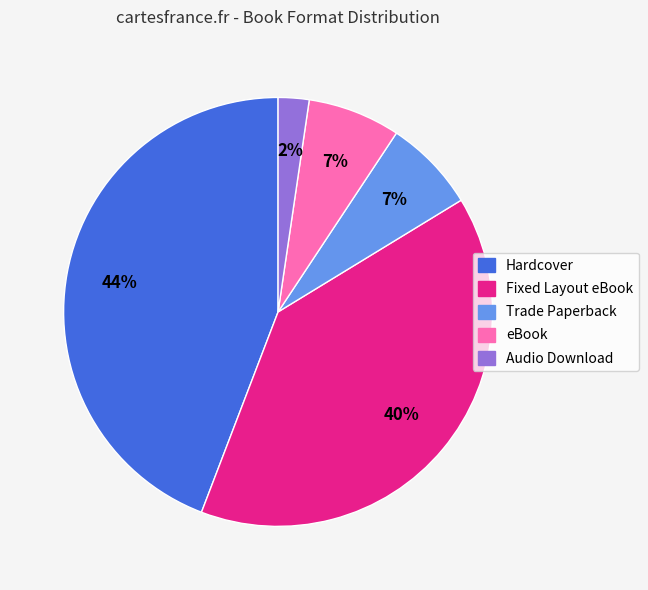

To the nearest percent, what is the average slice percentage?

20%